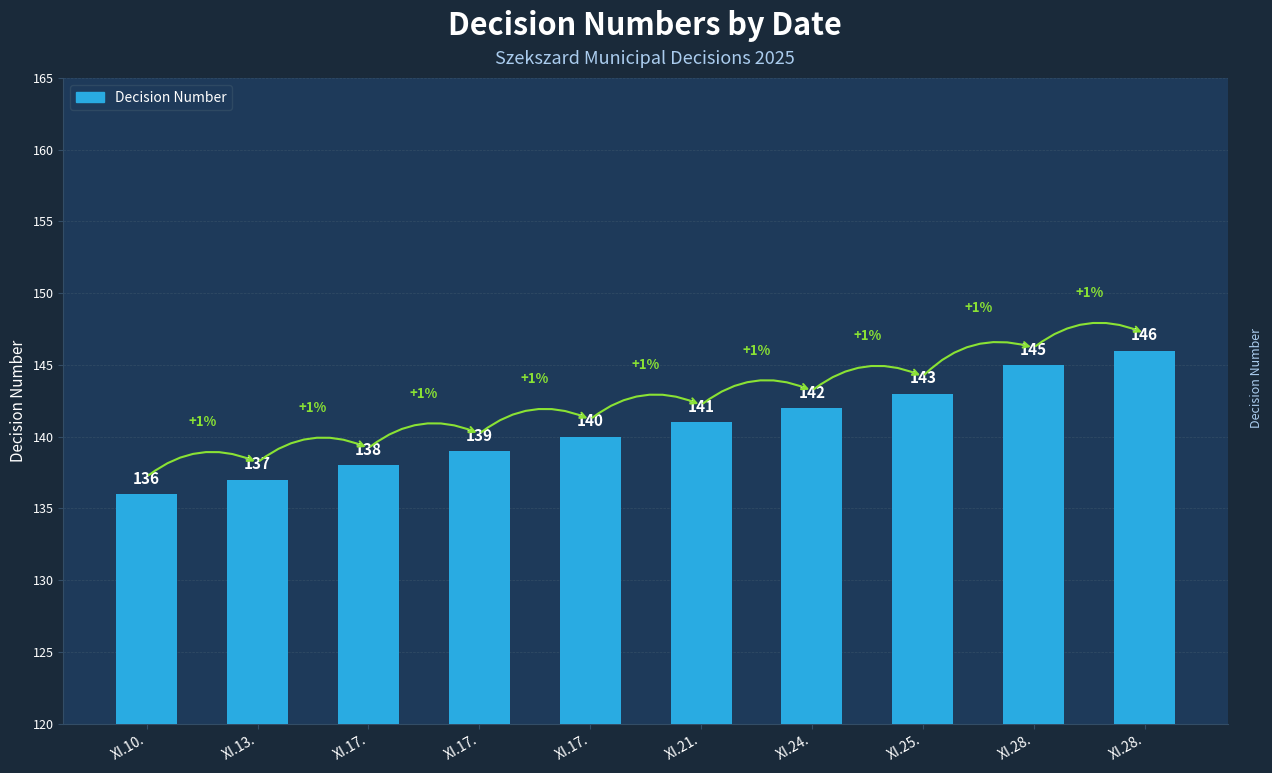

Approximately how many times larger is the value at XI.17. compared to XI.24.?

1.0